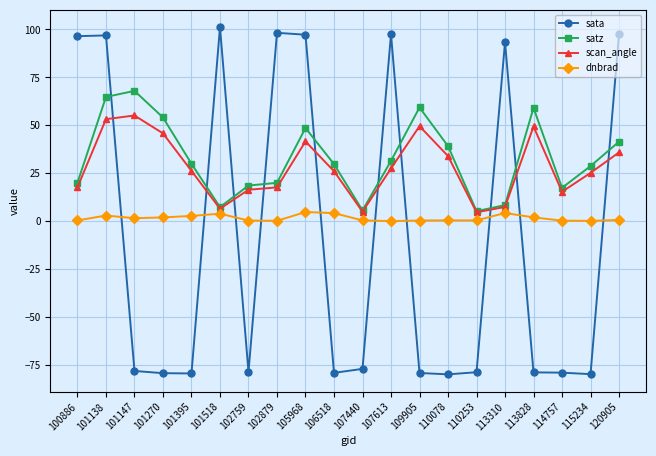

Which category has the highest value in the satz series?

101147